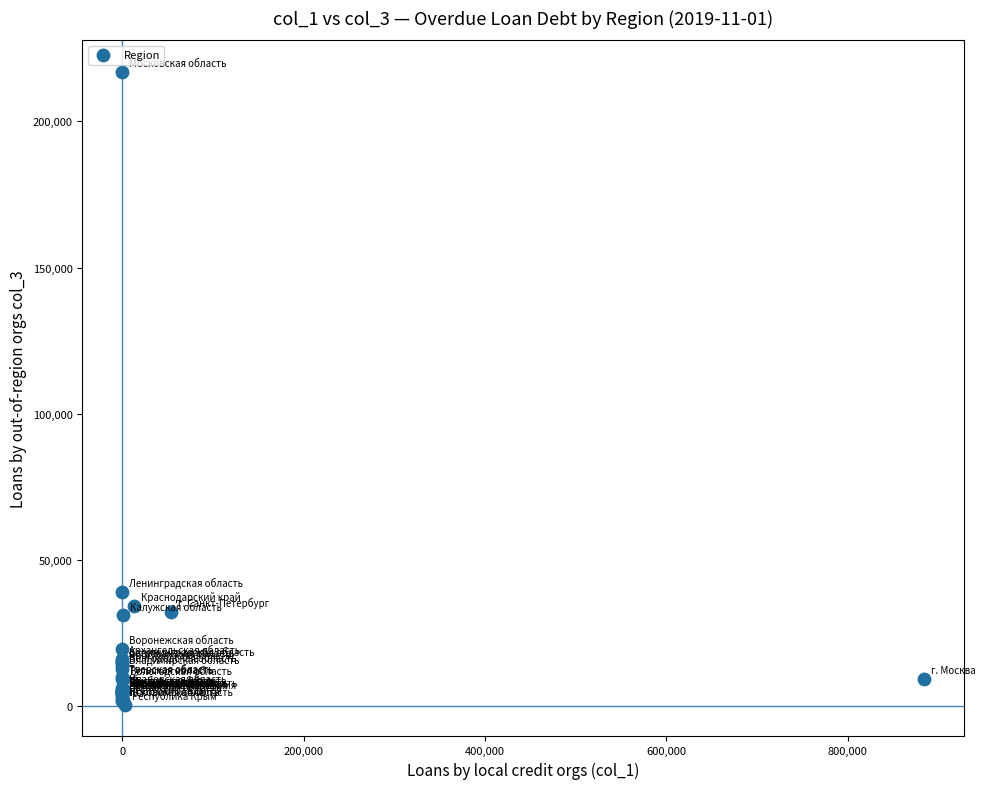

What Y value in the scatter plot is closest to 108713?

39141